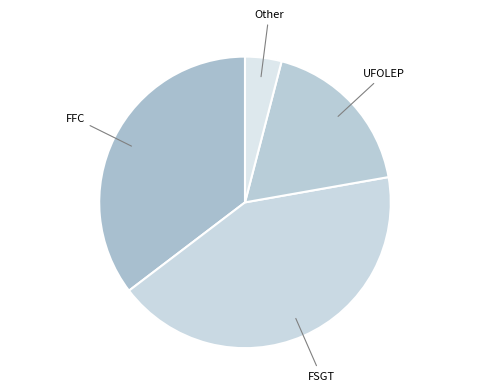

To the nearest percent, what is the difference between the largest and smallest slice percentages?

36%